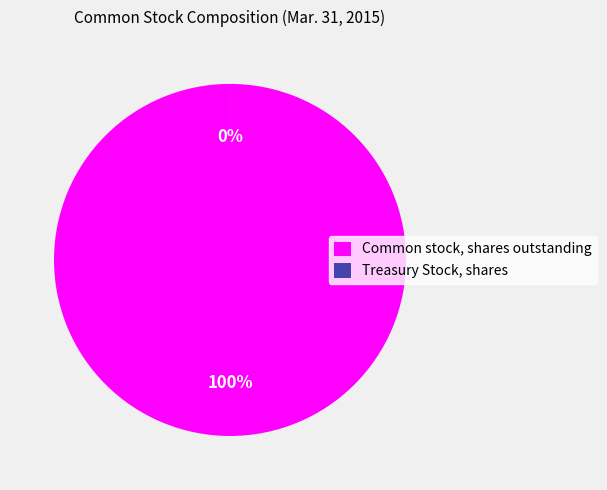

How many segments does this pie chart have?

2